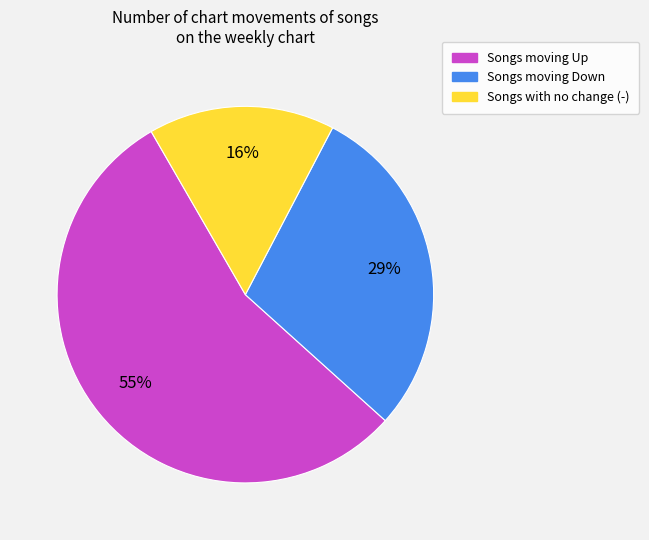

To the nearest percent, what is the difference between the largest and smallest slice percentages?

39%